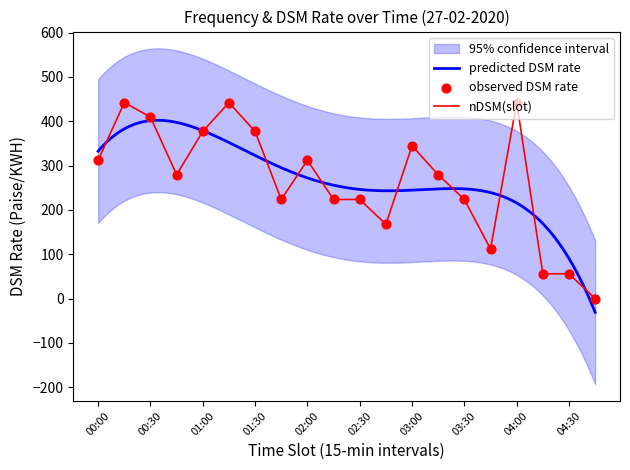

Is it true that nDSM(slot) equals 442.1 at 04:00?

True